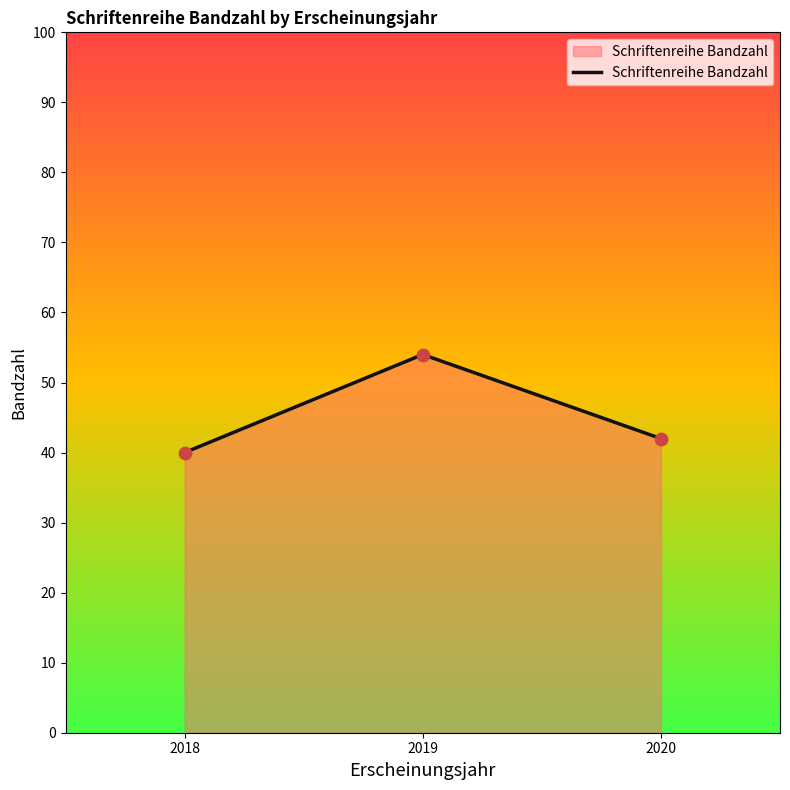

Between 2018 and 2019, which is larger?

2019